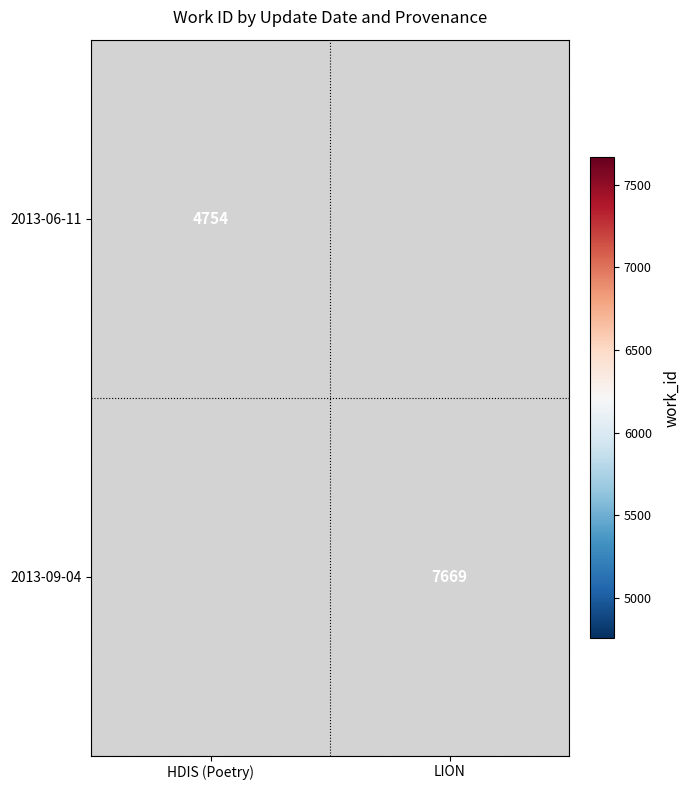

True or false: 2013-09-04 has a value of 7669 at LION.

True